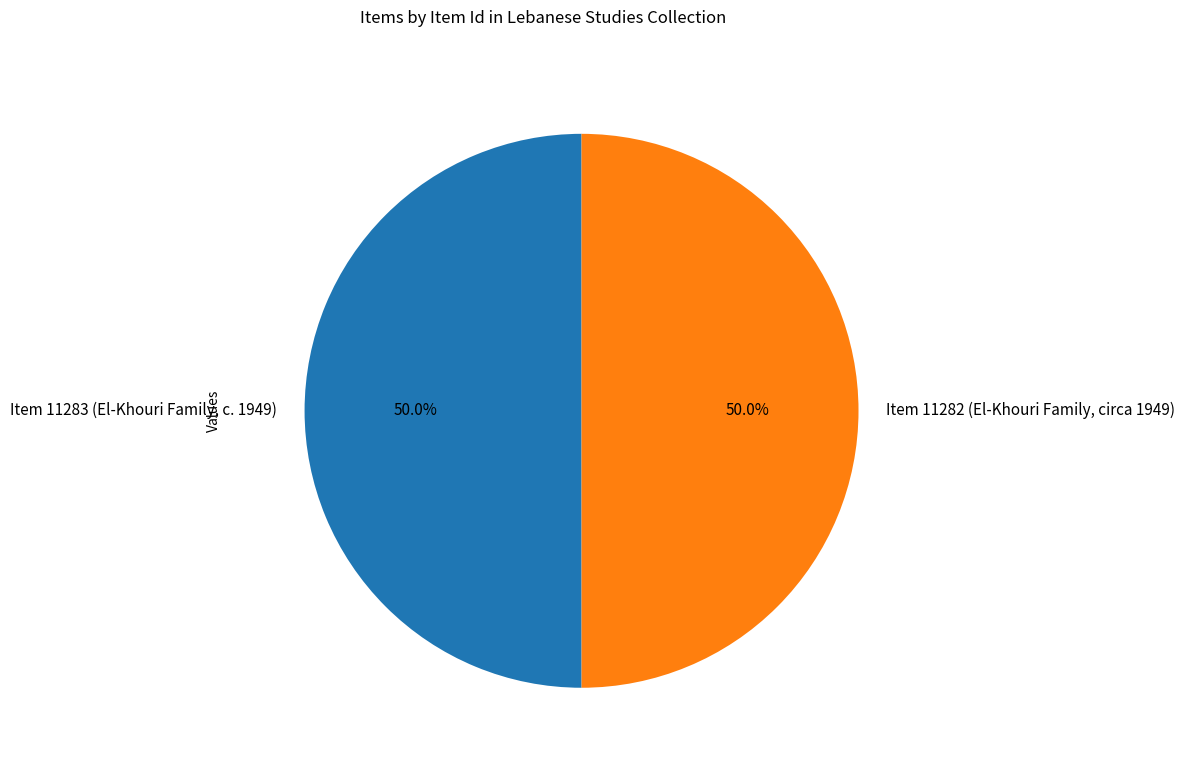

How many slices are in this pie chart?

2